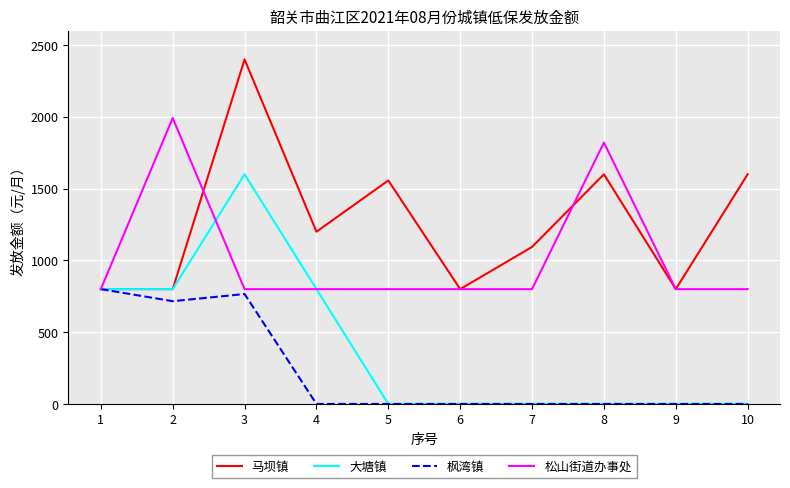

Reading left to right, extract all data points from this chart.

马坝镇: 800	800	2400	1200	1557	800	1094	1600	800	1600
大塘镇: 800	800	1600	800	0	0	0	0	0	0
枫湾镇: 800	716	766	0	0	0	0	0	0	0
松山街道办事处: 800	1992	800	800	800	800	800	1821	800	800